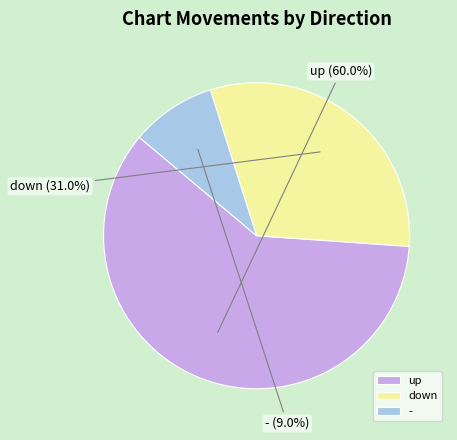

Which category has the biggest portion of the pie?

up